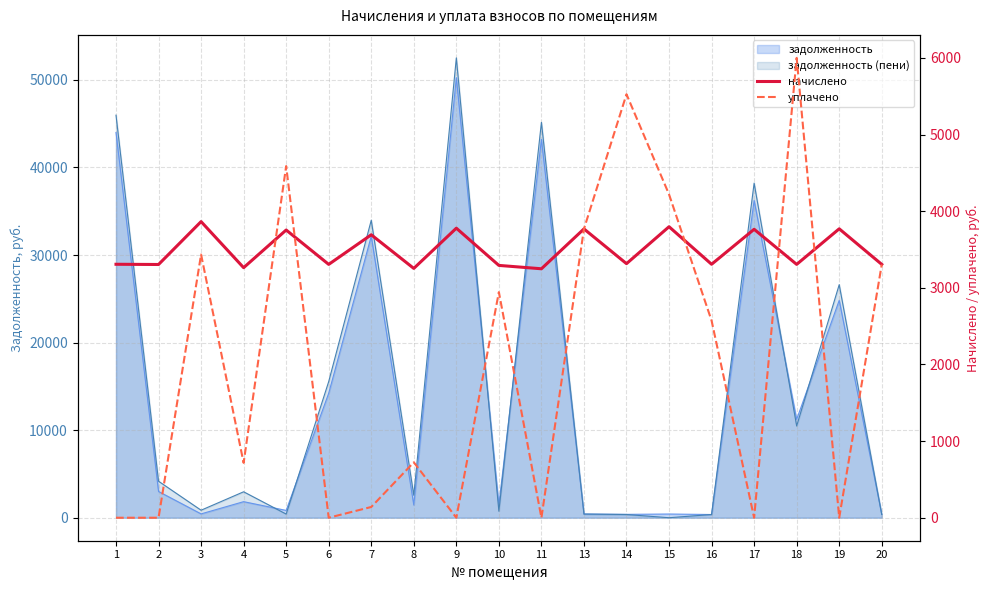

True or false: уплачено has a value of 0.0 at 2.

True